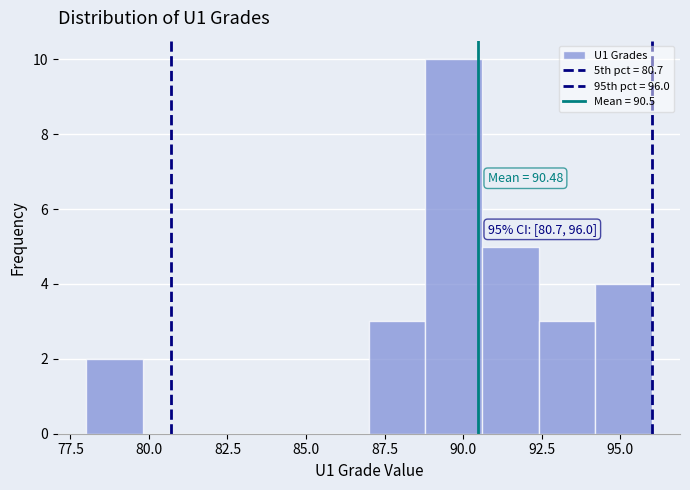

Read against the x-axis, roughly where is the centre of the tallest bar?

89.5